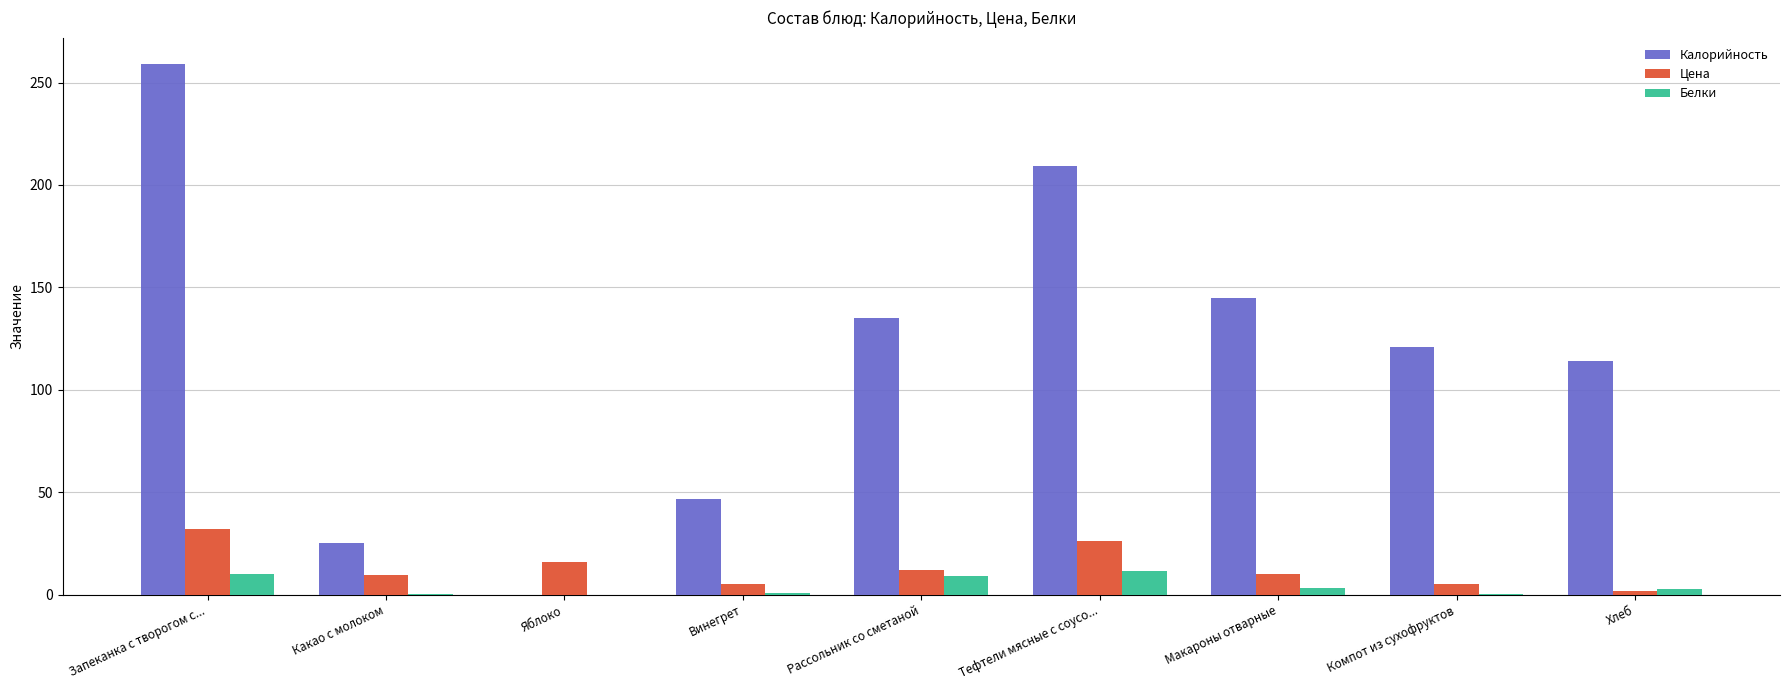

What value does the Белки series have at Тефтели мясные с соусо...?

11.7